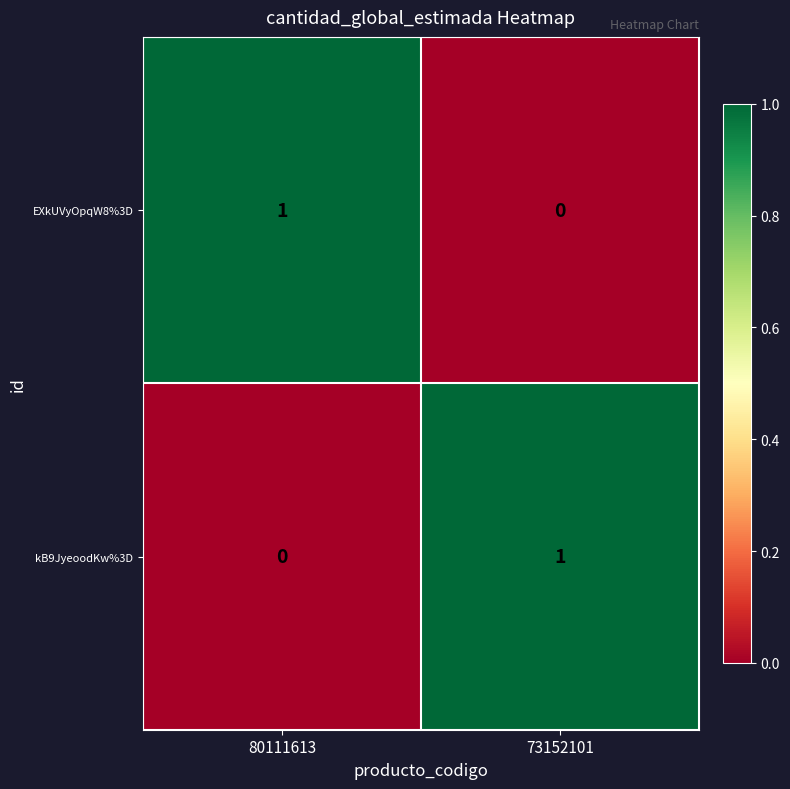

List the labels in order of EXkUVyOpqW8%3D value, smallest first.

73152101, 80111613